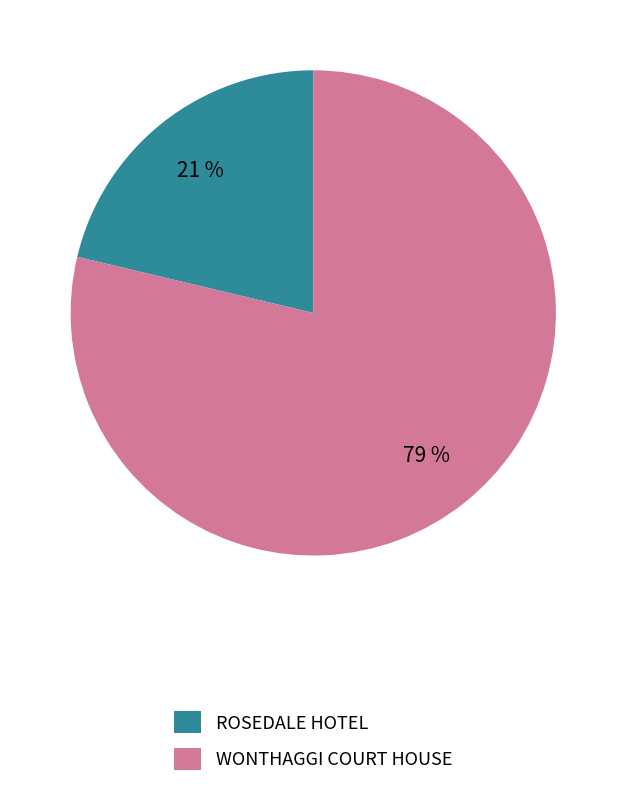

Rank the categories by value from lowest to highest.

ROSEDALE HOTEL, WONTHAGGI COURT HOUSE